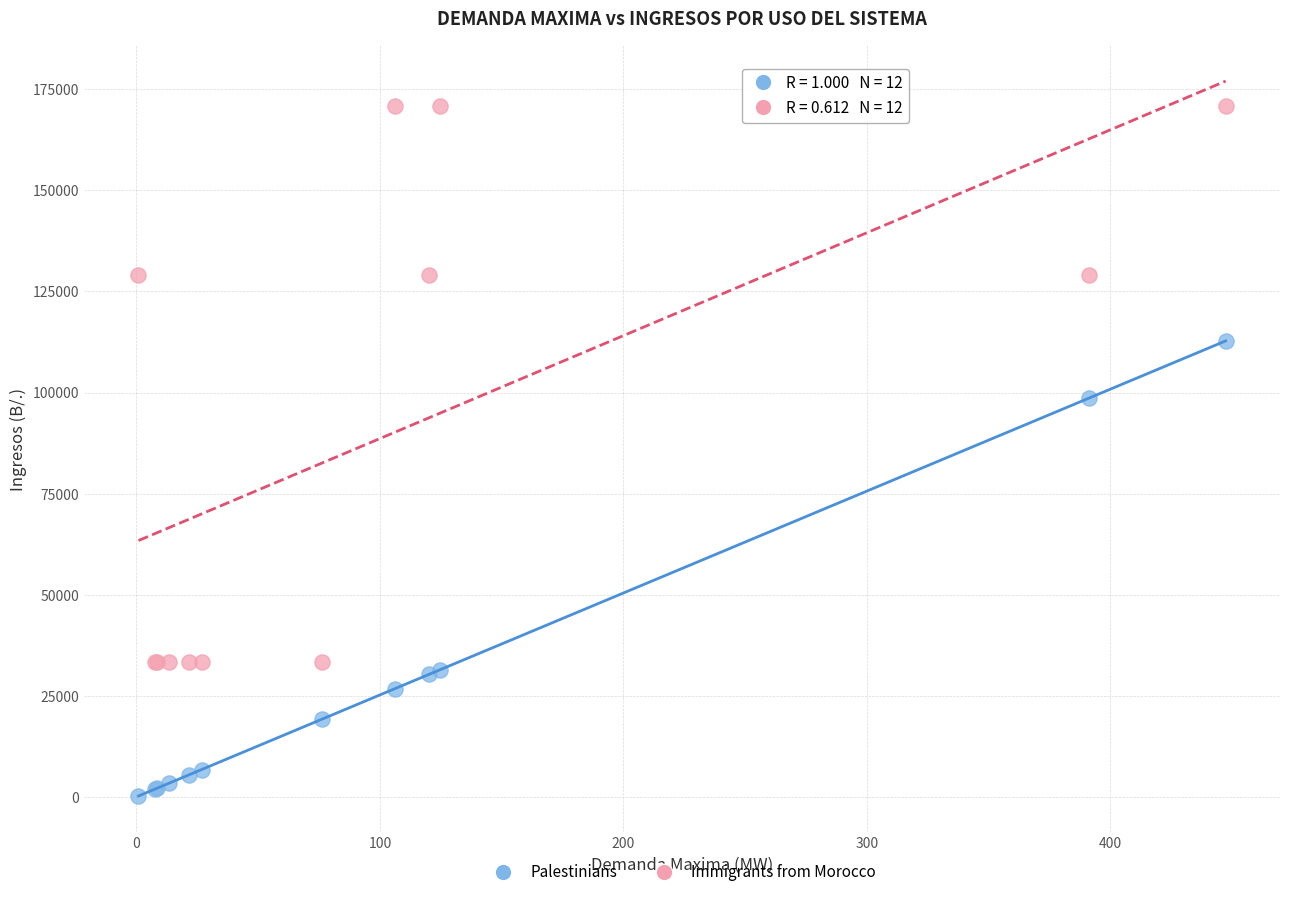

Which series contains the highest Y value?

Immigrants from Morocco